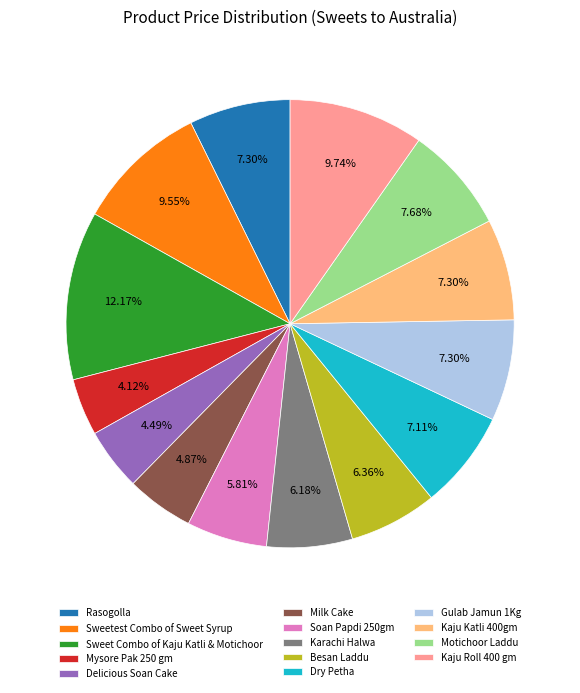

To the nearest percent, what percentage of the pie is Besan Laddu?

6%